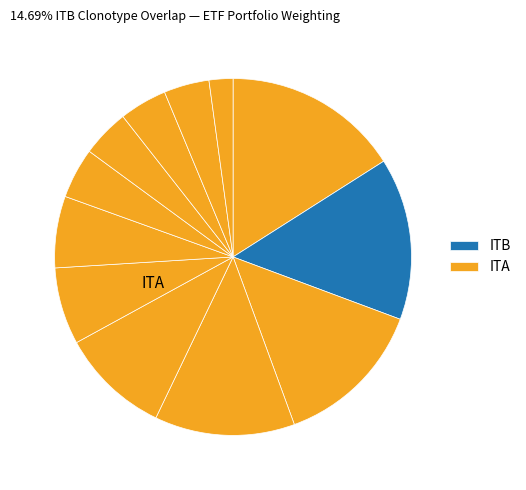

How many segments does this pie chart have?

12